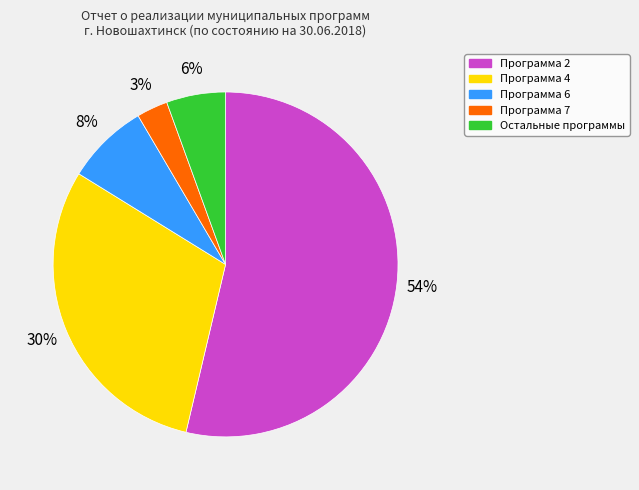

Is there a majority slice in this chart?

Yes